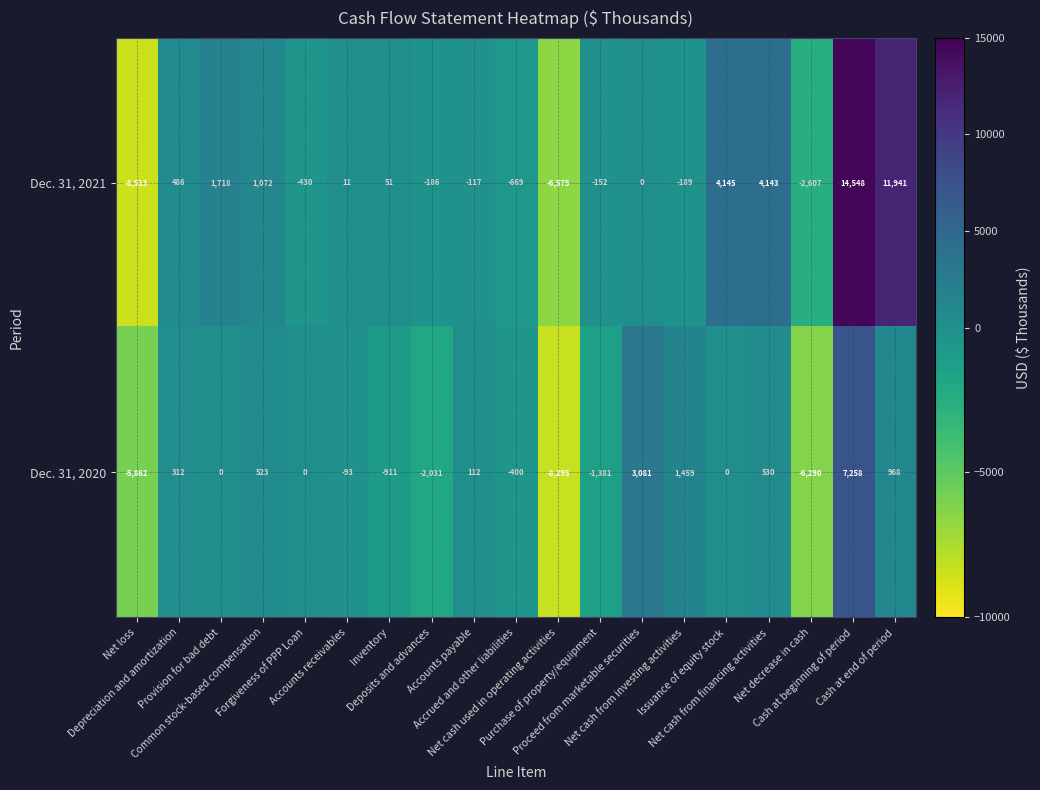

Rank the series by their maximum value, from highest to lowest.

Dec. 31, 2021, Dec. 31, 2020